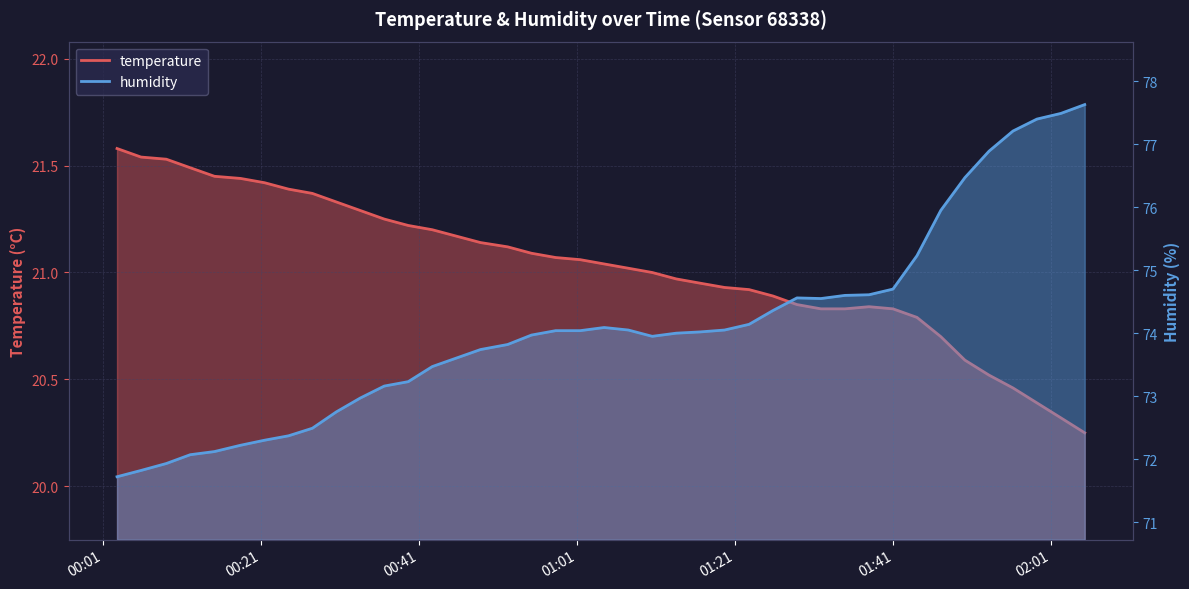

True or false: temperature and humidity cross at least once.

False